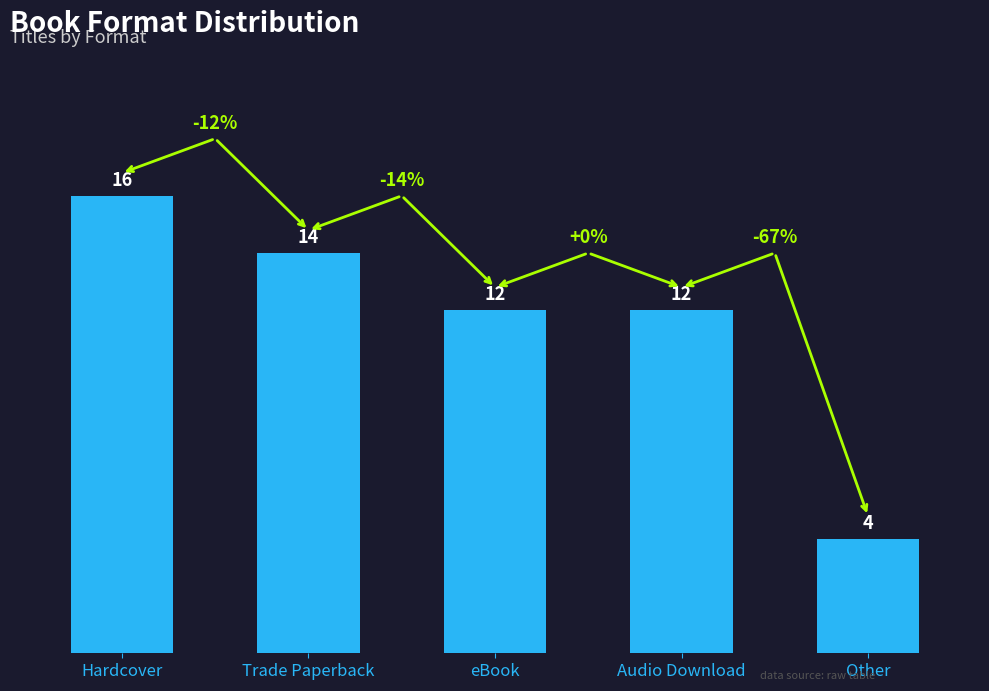

What is the smallest value displayed?

4